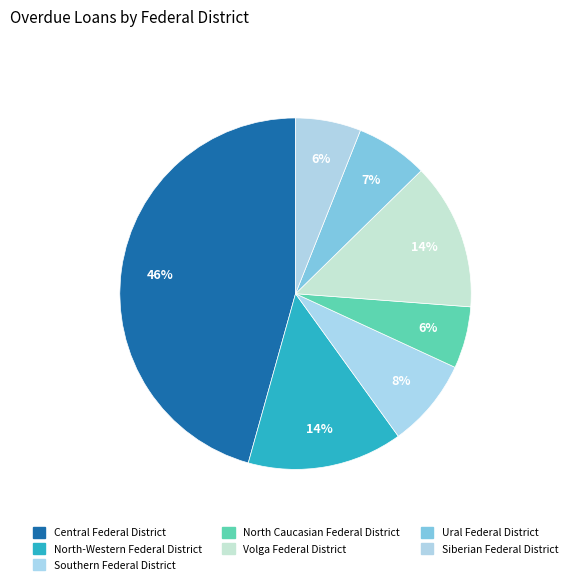

How many slices are in this pie chart?

7